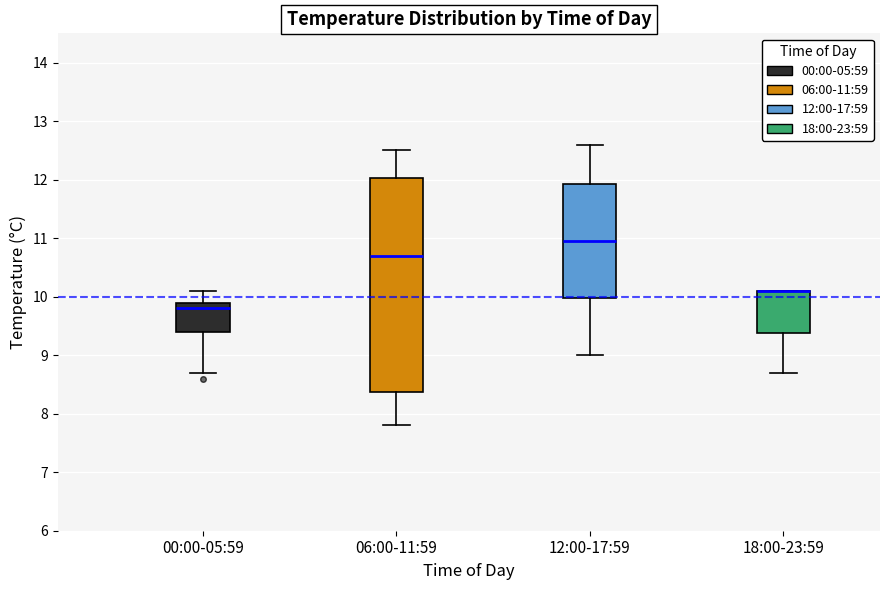

Where is the lower edge of the box for 06:00-11:59 on the y-axis? The values are not printed on the chart, so give them approximately, as read against the axis.

8.4